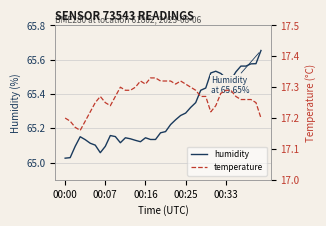

What are all the series names shown in the legend?

humidity, temperature